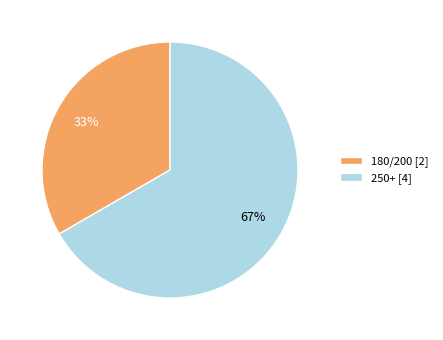

Combined, do 250+ [4] and 180/200 [2] account for over 50%?

Yes